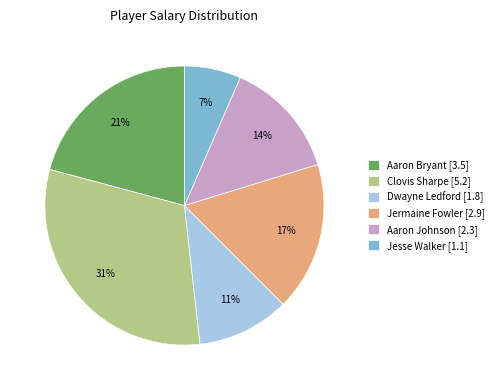

The Jermaine Fowler slice represents 11% of the pie. True or false?

False